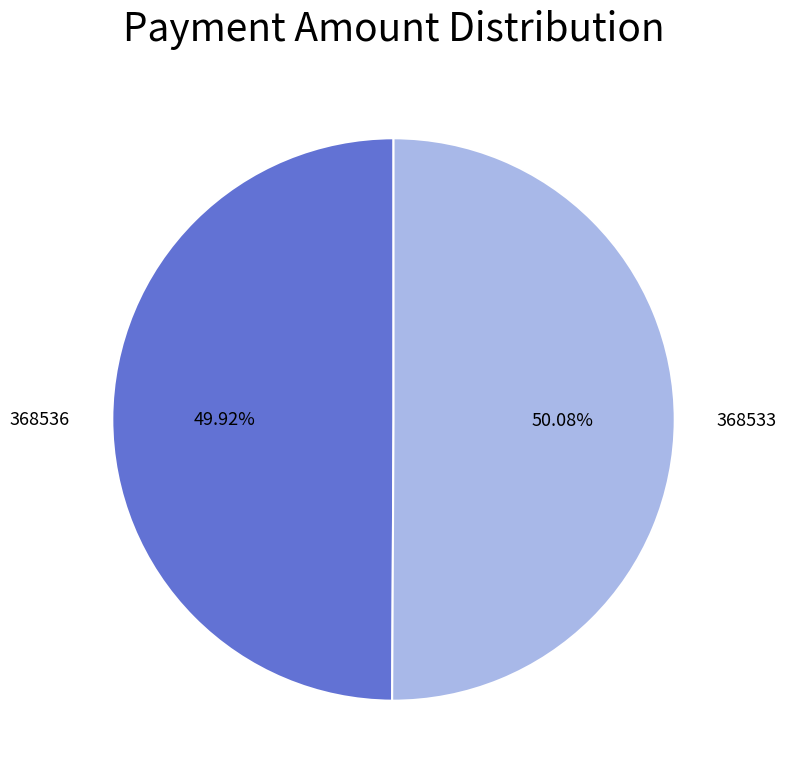

How many slices are in this pie chart?

2